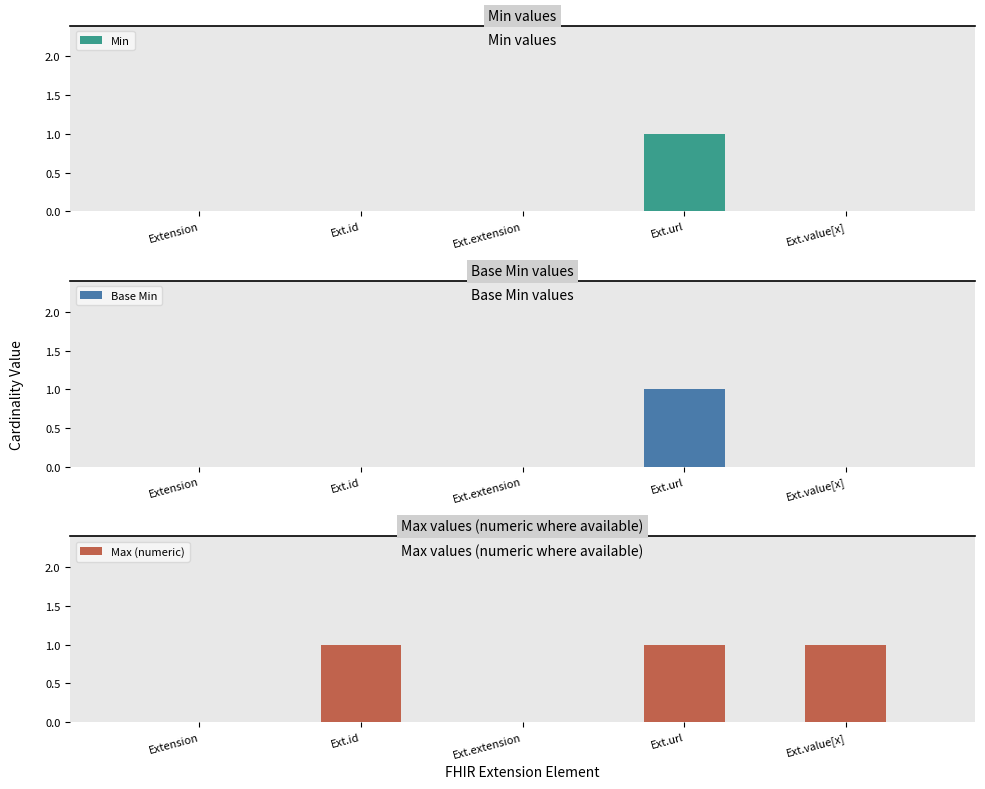

Is the value of Max (numeric) at Ext.url greater than the value of Min at Ext.value[x]?

Yes